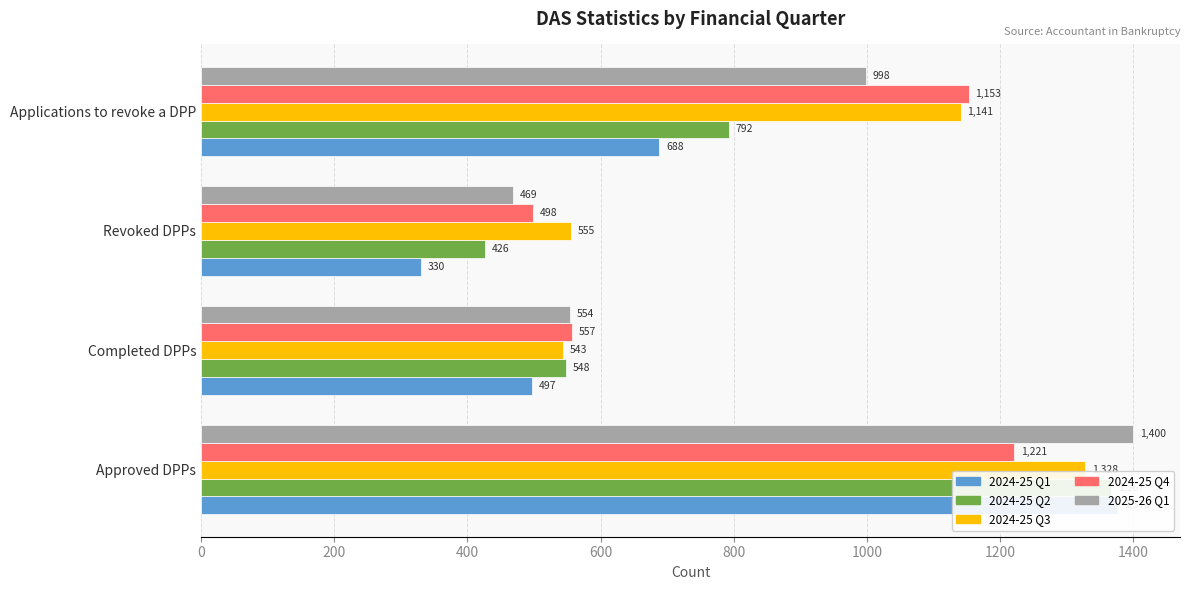

What are all the series names shown in the legend?

2024-25 Q1, 2024-25 Q2, 2024-25 Q3, 2024-25 Q4, 2025-26 Q1